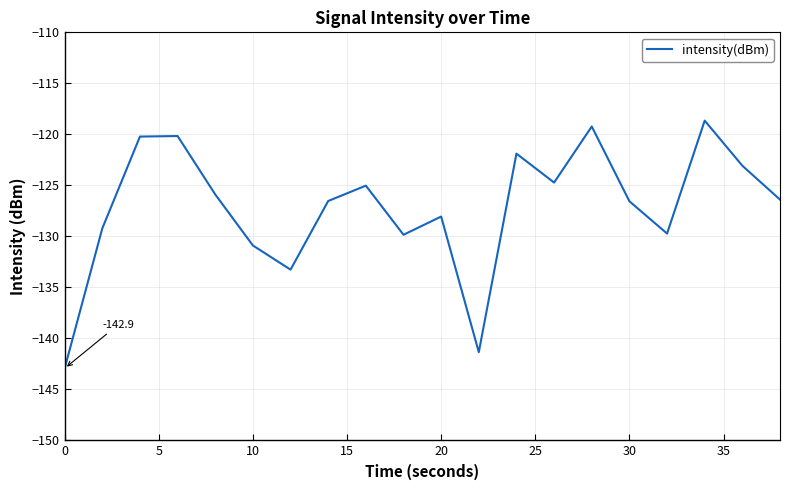

What is the difference between the maximum and minimum values?

24.3